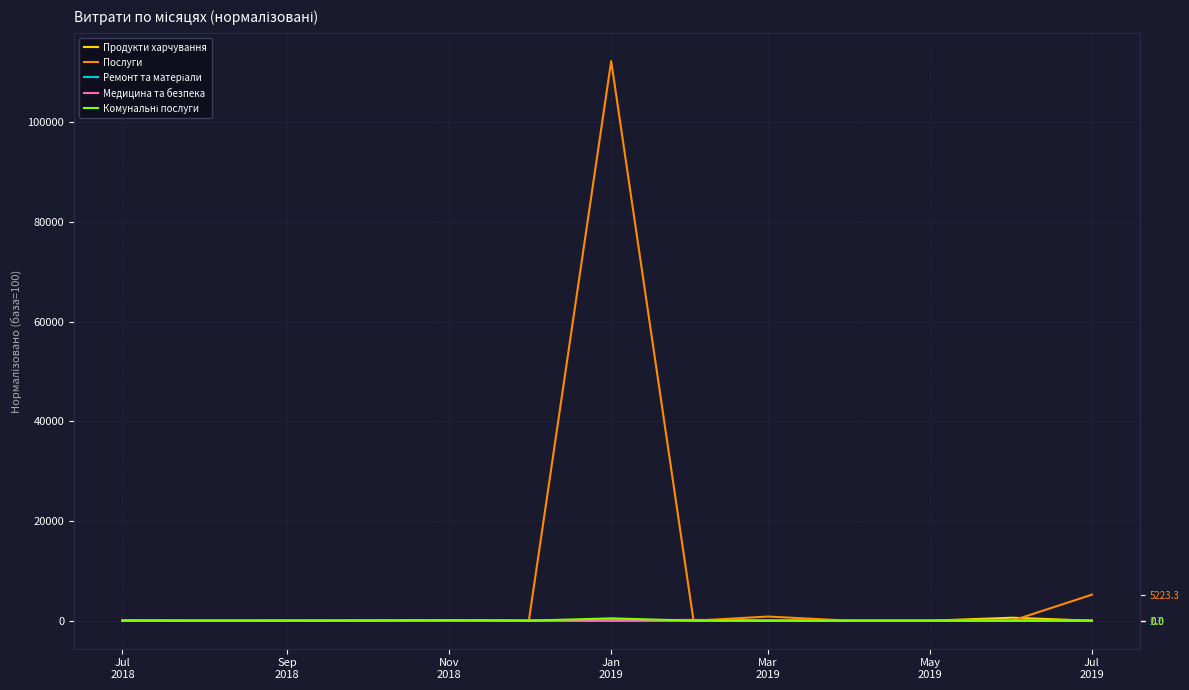

True or false: Медицина та безпека has a value of 0.0 at May
2019.

True